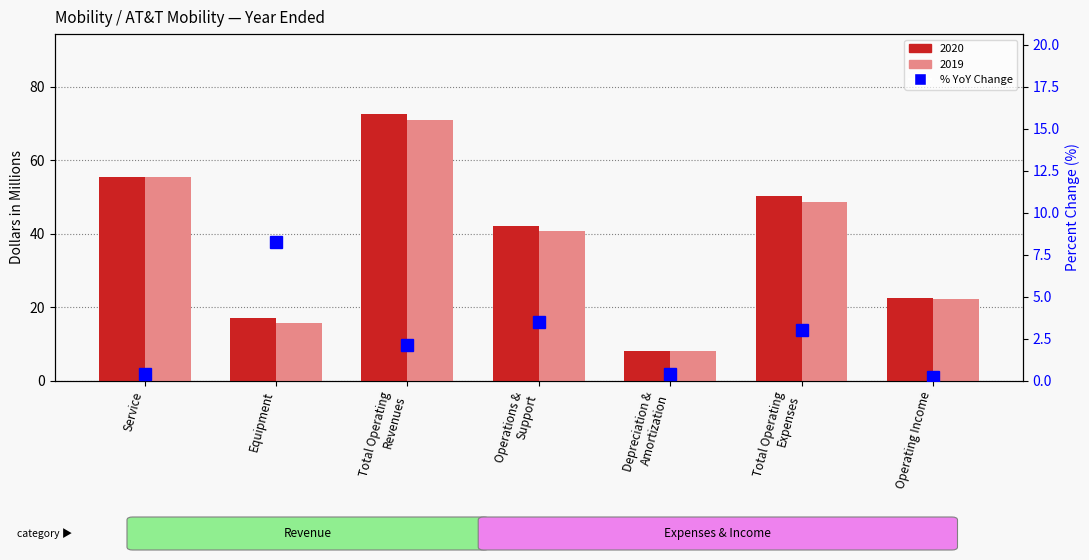

What is the minimum value shown in the chart?

0.2